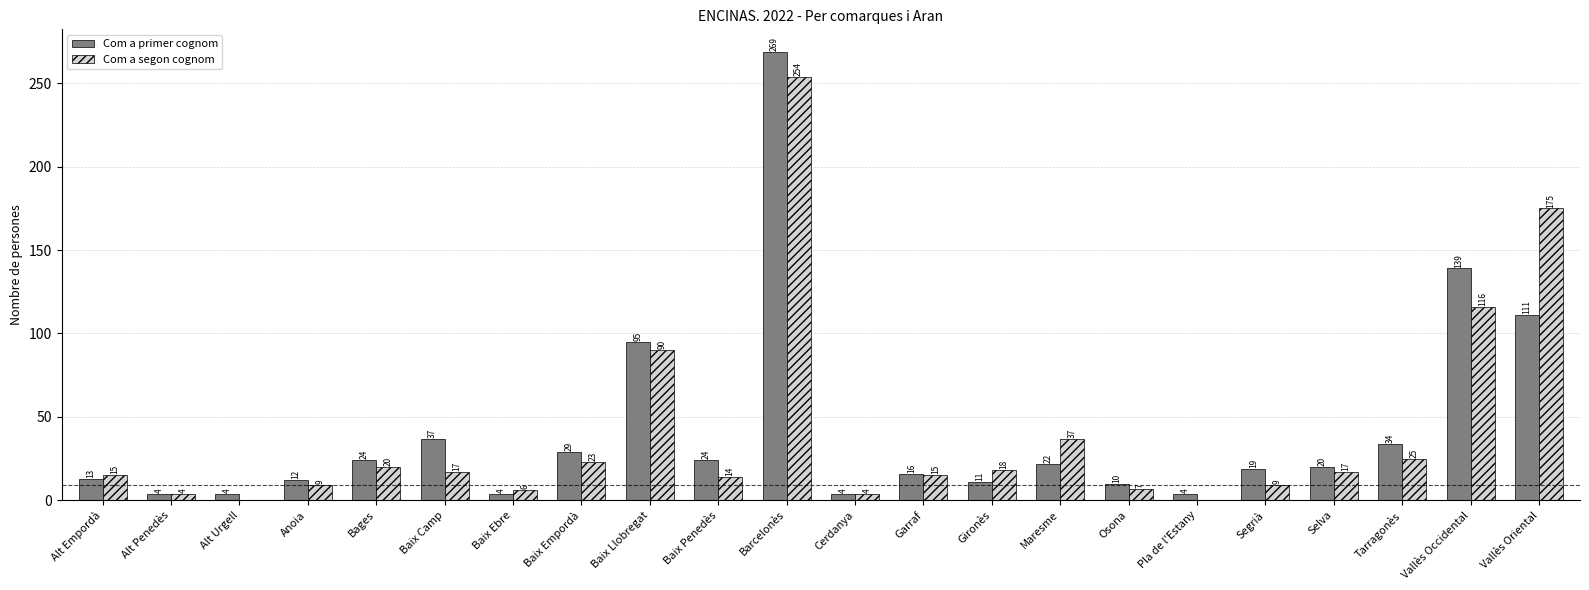

The Com a segon cognom series shows 14 at Baix Penedès. True or false?

True